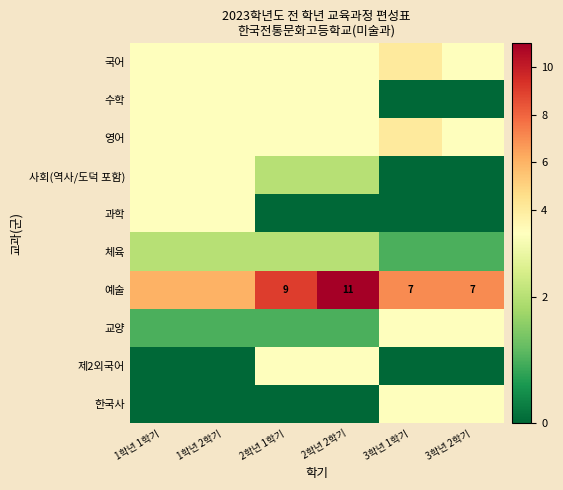

The value of 예술 at 3학년 1학기 is 7. True or false?

True